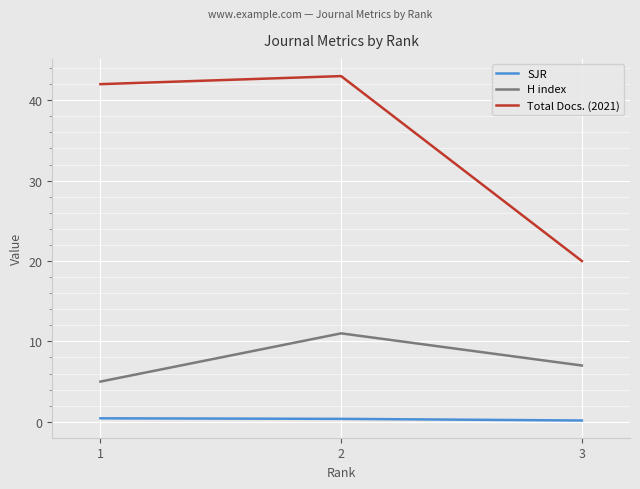

At which category is the sum across all series the highest?

2